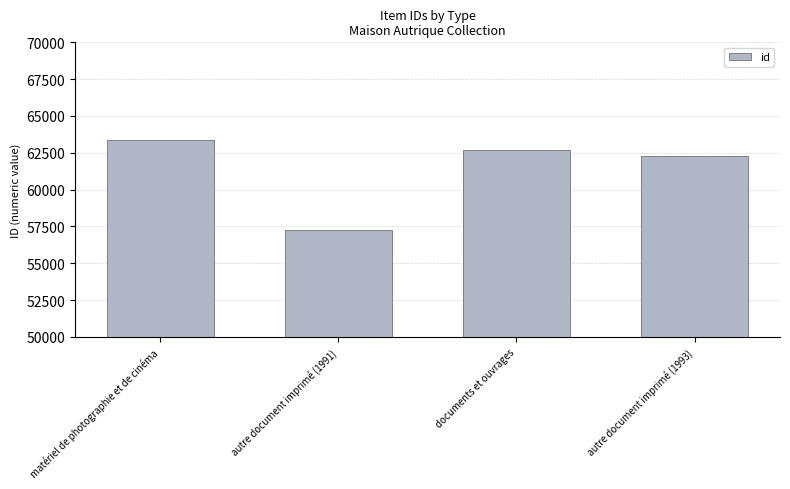

Which category has the lowest value across all series?

autre document imprimé (1991)